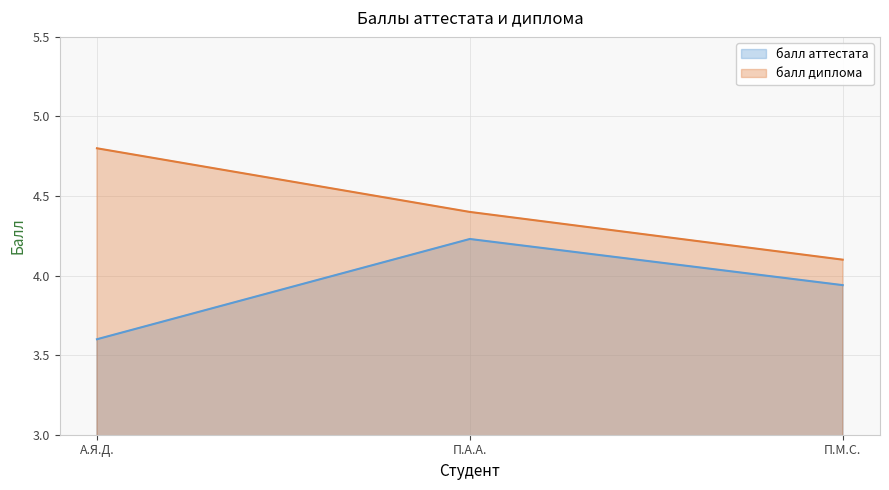

How many lines are shown in the chart?

2